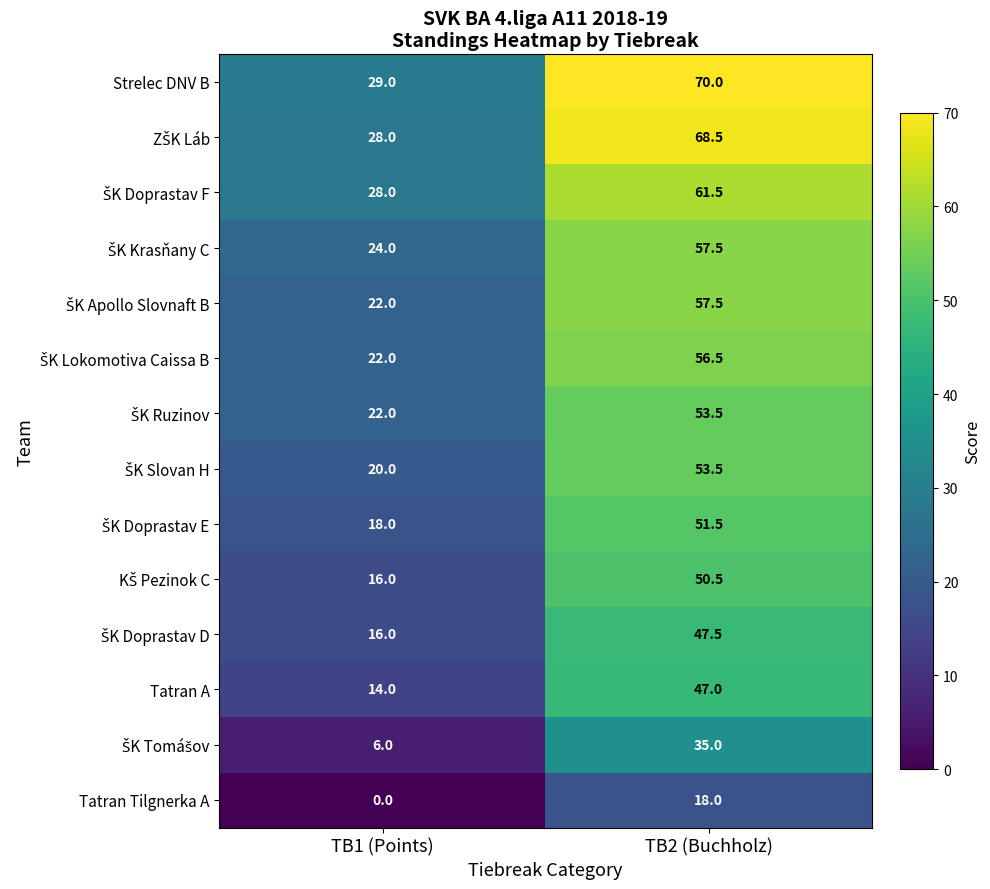

What is the maximum value shown in the chart?

70.0